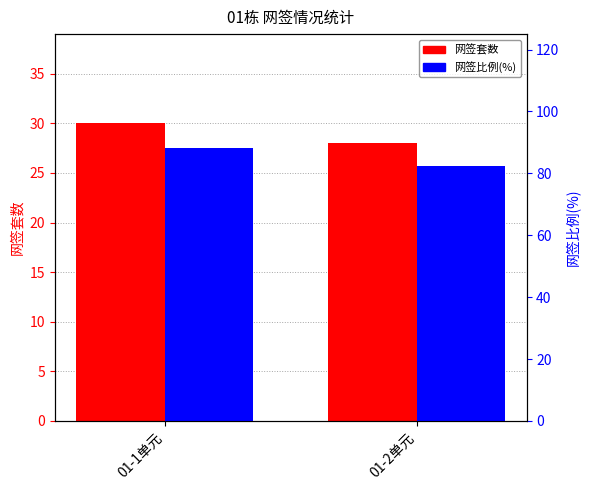

How many bars are there in each group?

2